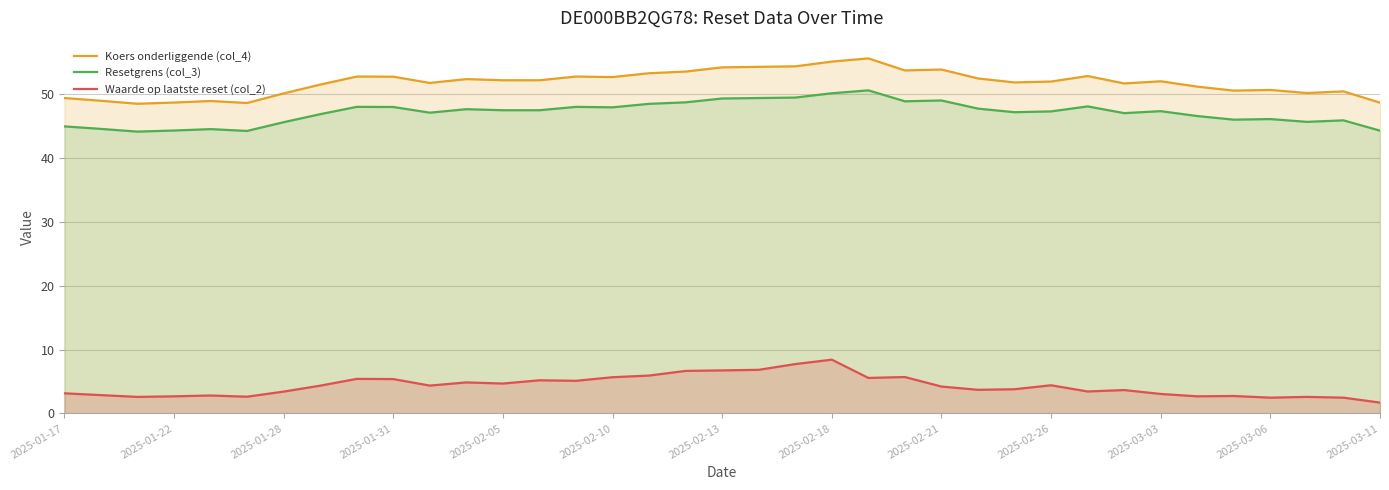

Which series changed the most between 2025-02-18 and 2025-03-06?

Waarde op laatste reset (col_2)